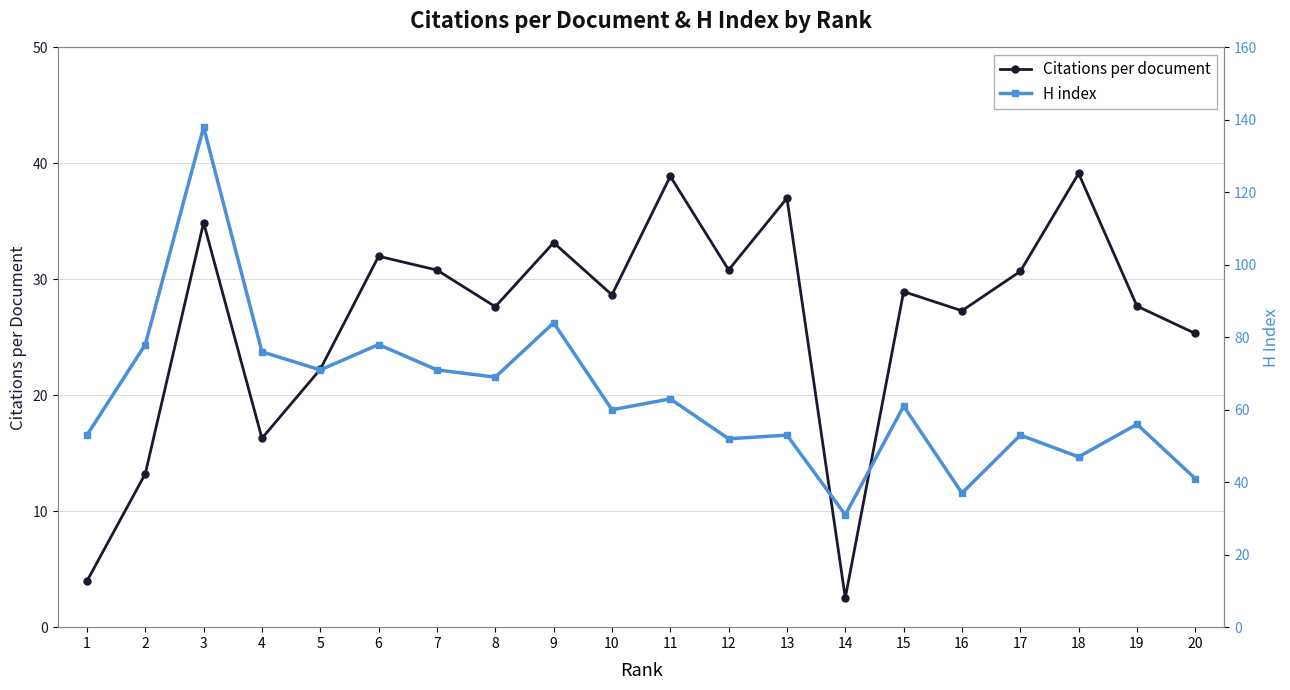

What is the minimum value shown in the chart?

2.5